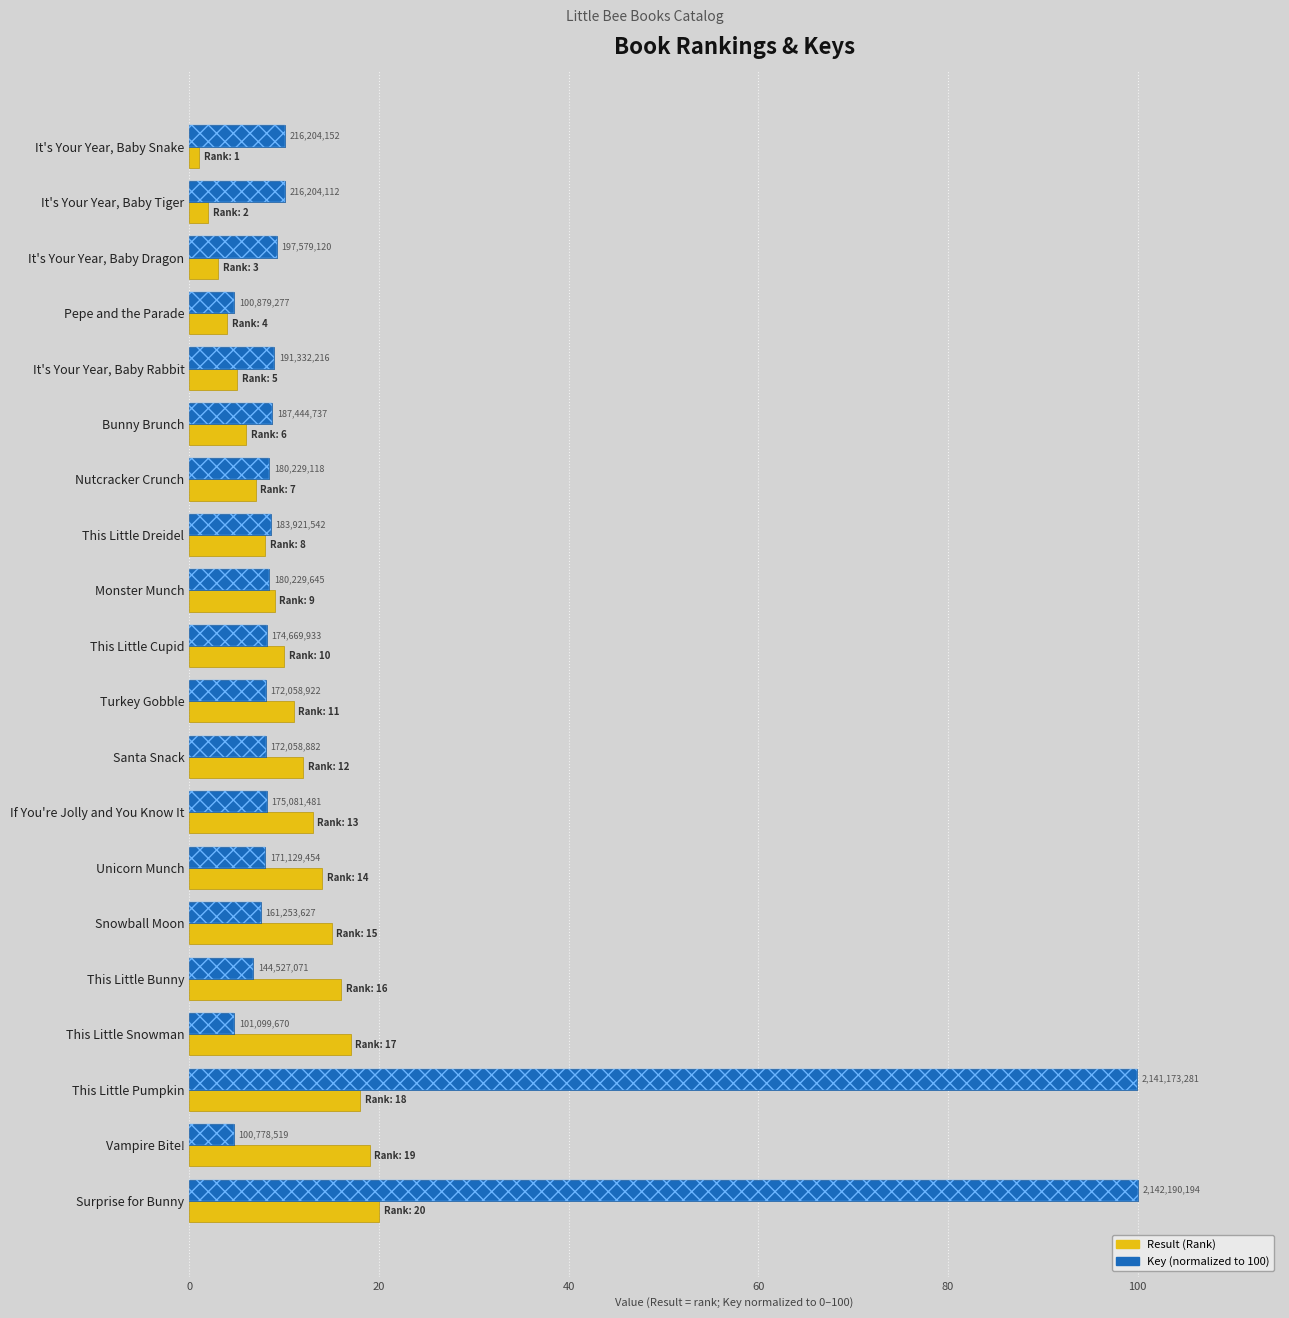

How many bars are there in each group?

2